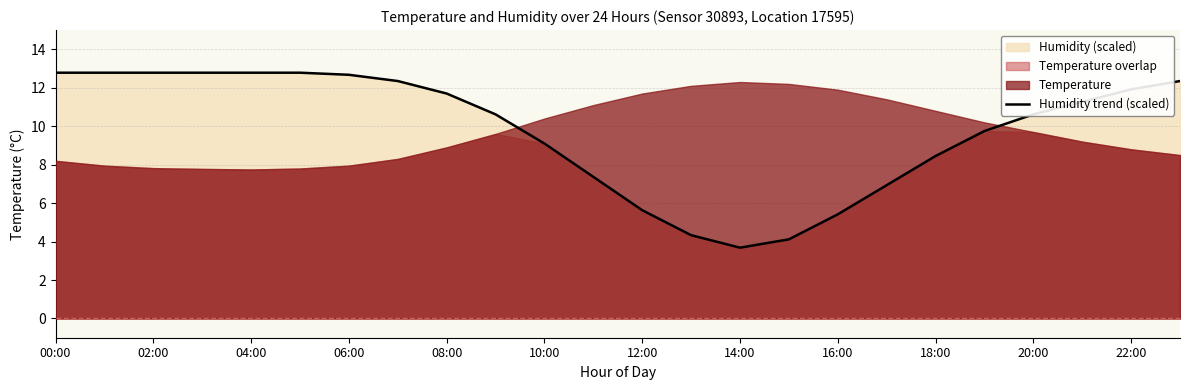

At which label does the data first exceed 11?

00:00